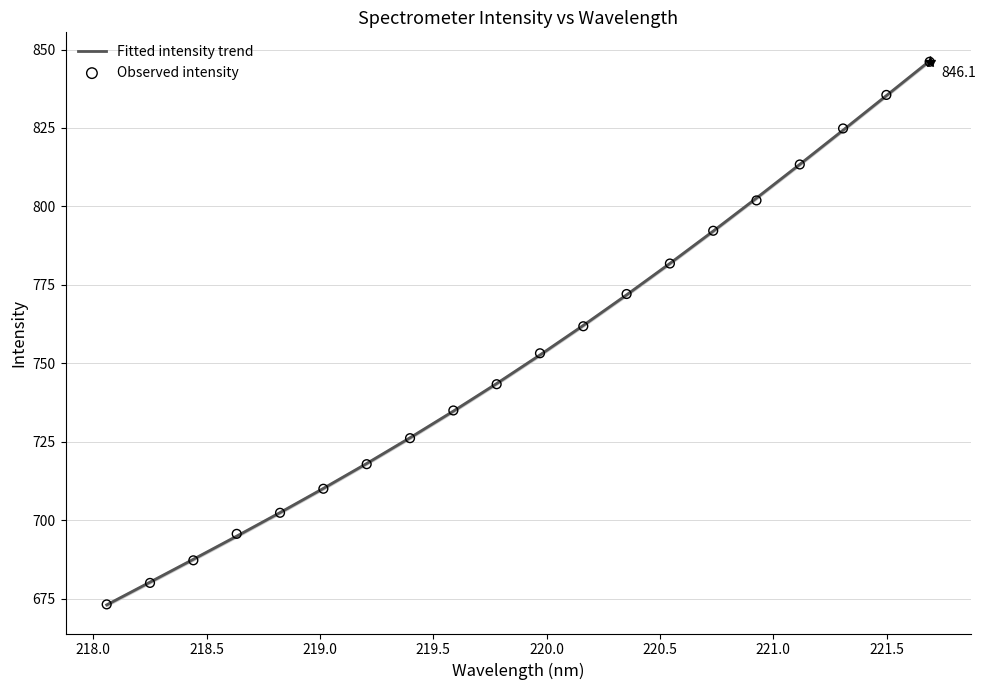

At how many categories does at least one series exceed 826?

2